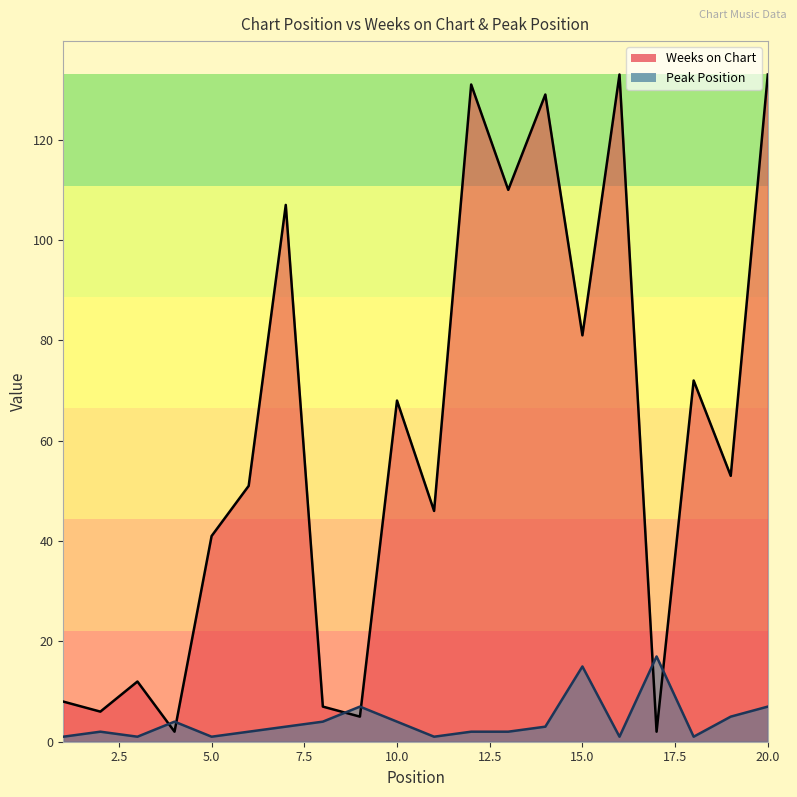

Is it true that Weeks on Chart equals 1 at 4?

False